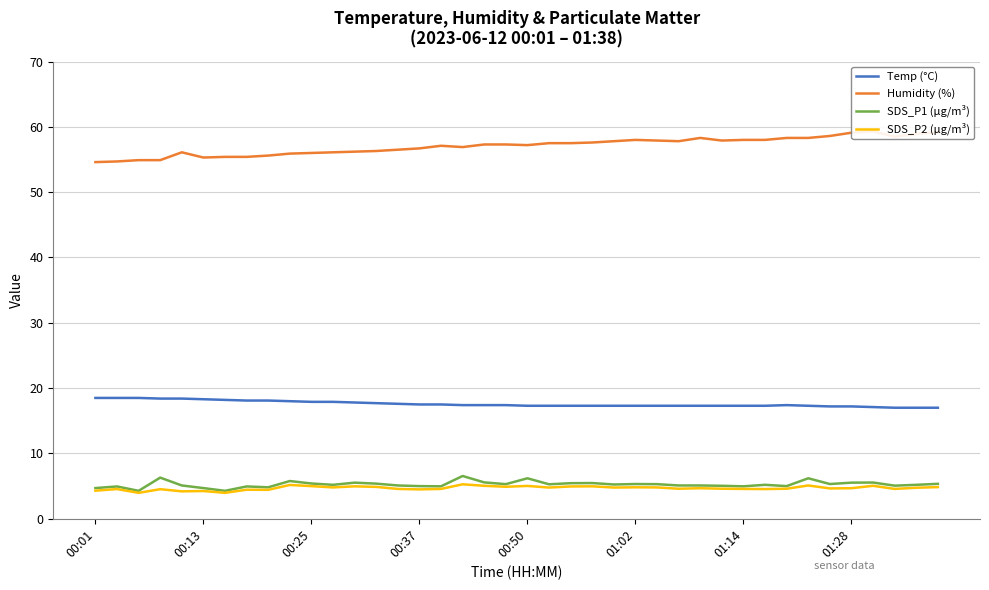

What is the minimum value for SDS_P2 (µg/m³)?

4.0